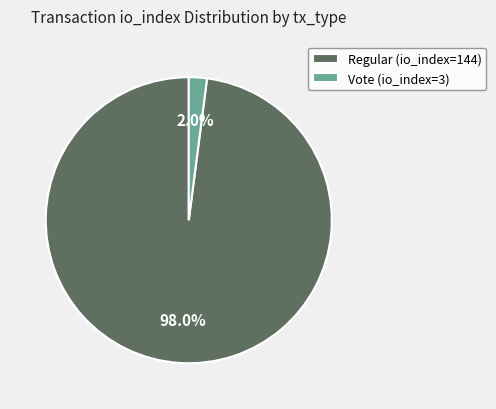

Between Regular (io_index=144) and Vote (io_index=3), which is larger?

Regular (io_index=144)